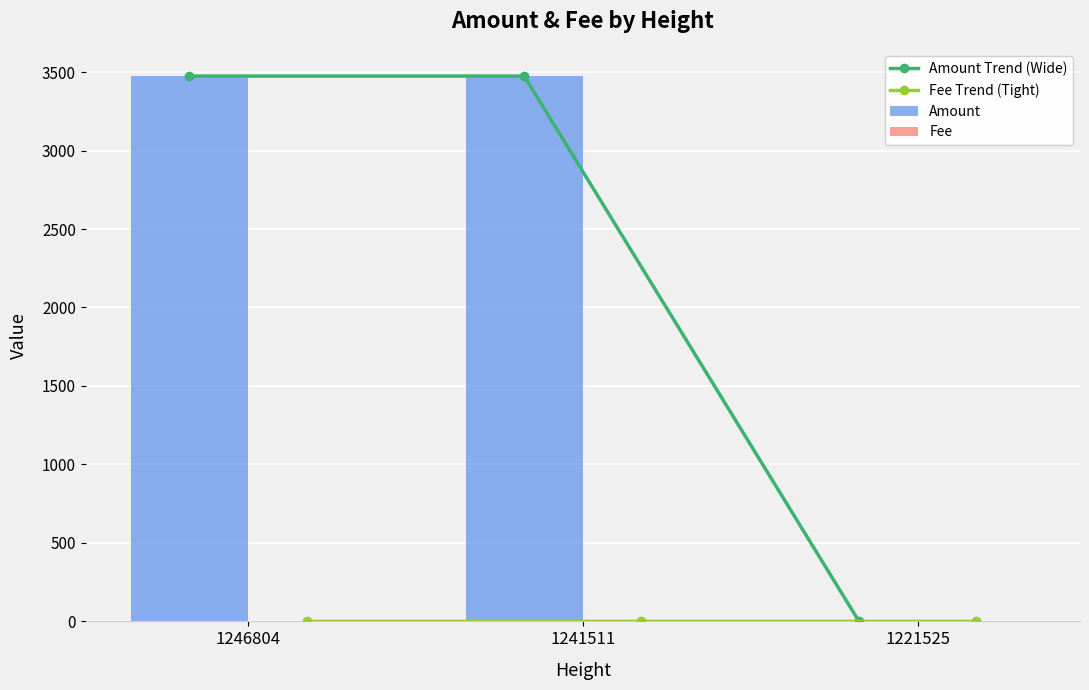

Which category has the highest value across all series?

1246804